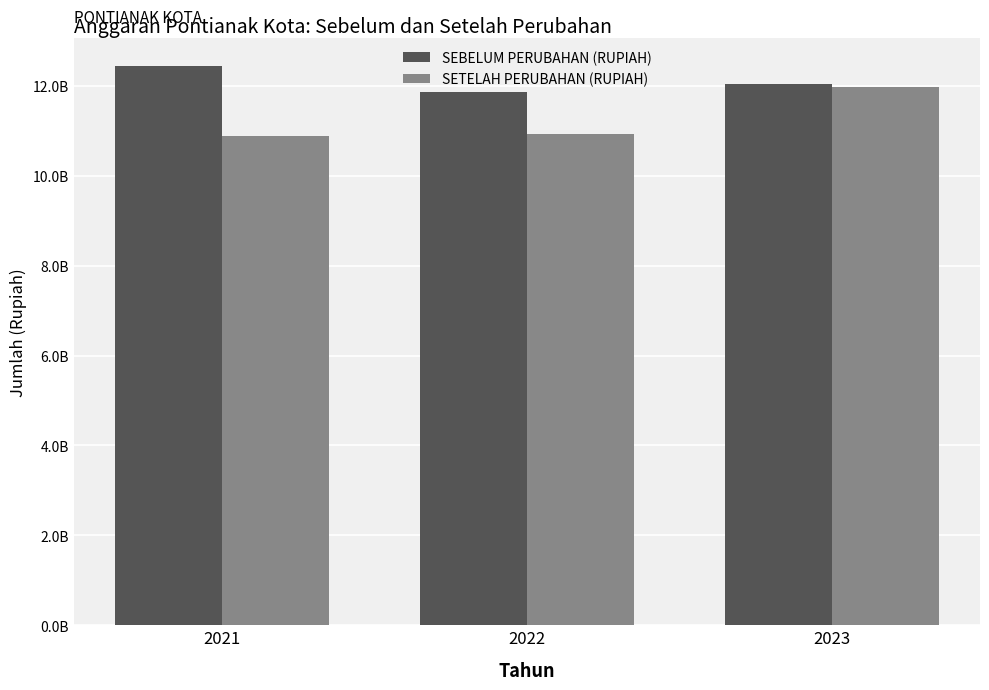

What value does the SETELAH PERUBAHAN (RUPIAH) series have at 2023, to the nearest 50?

11980893750